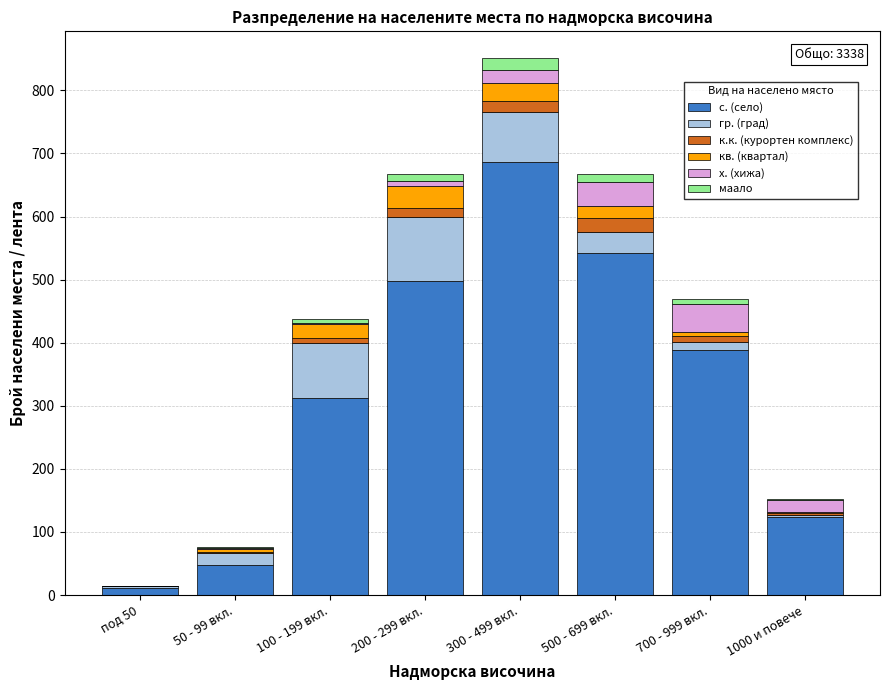

Is it true that с. (село) equals 389 at 700 - 999 вкл.?

True